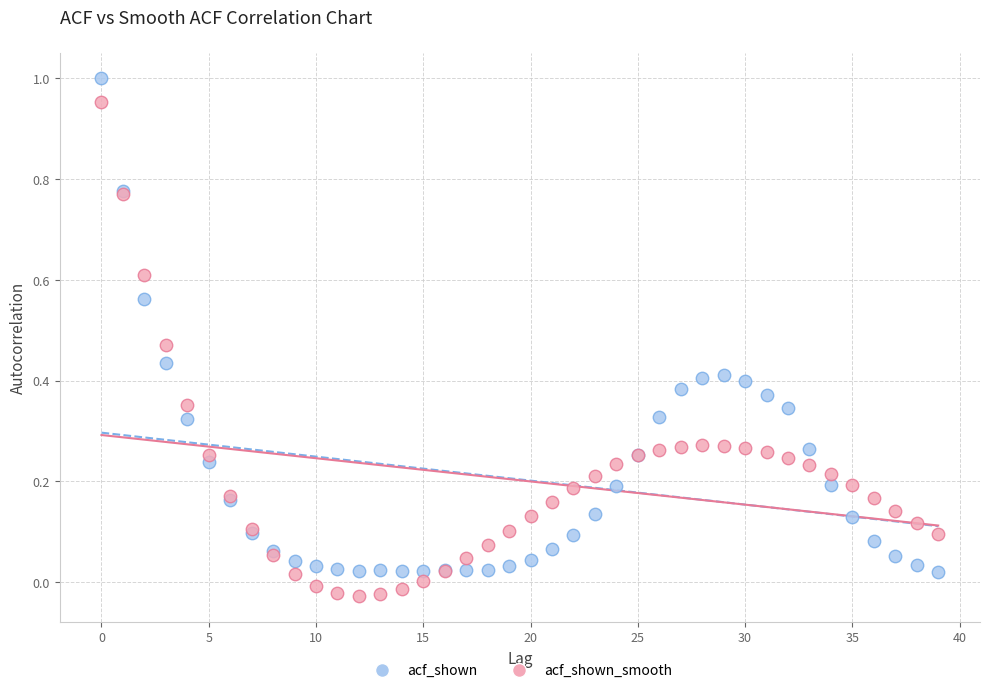

Which series reaches the maximum Y coordinate?

acf_shown